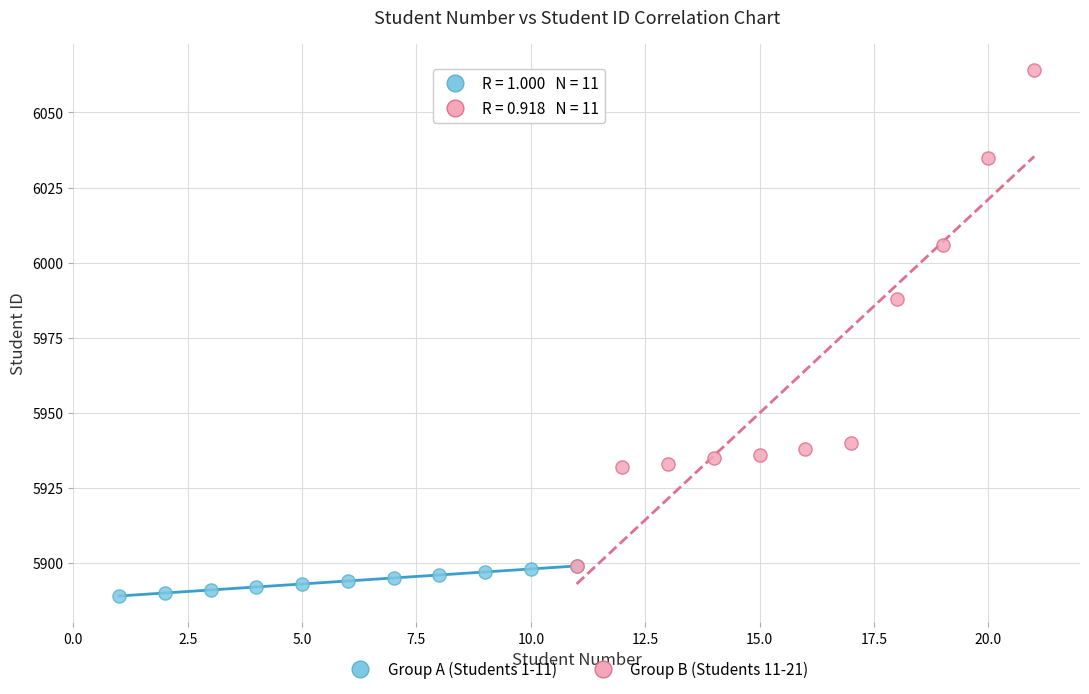

Which series contains the lowest Y value?

Group A (Students 1-11)